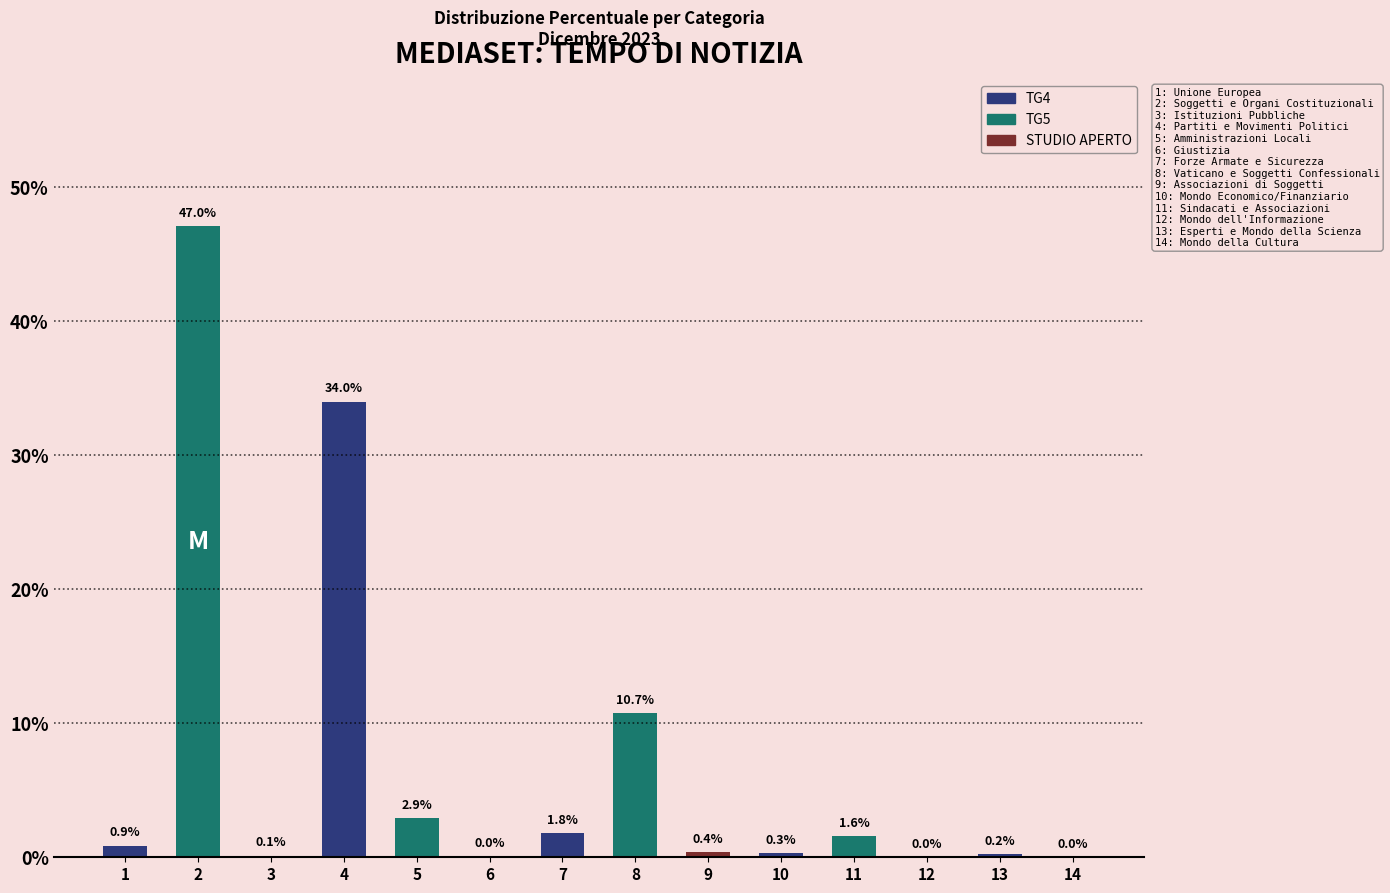

What is the sum of the values at 12 and 11?

1.6